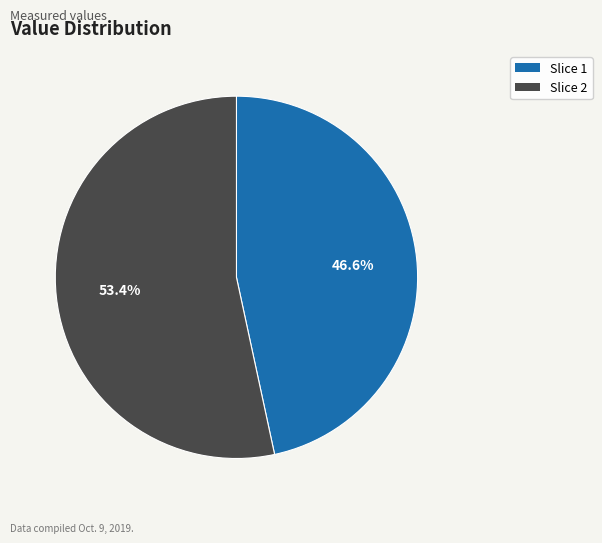

Is there a majority slice in this chart?

Yes